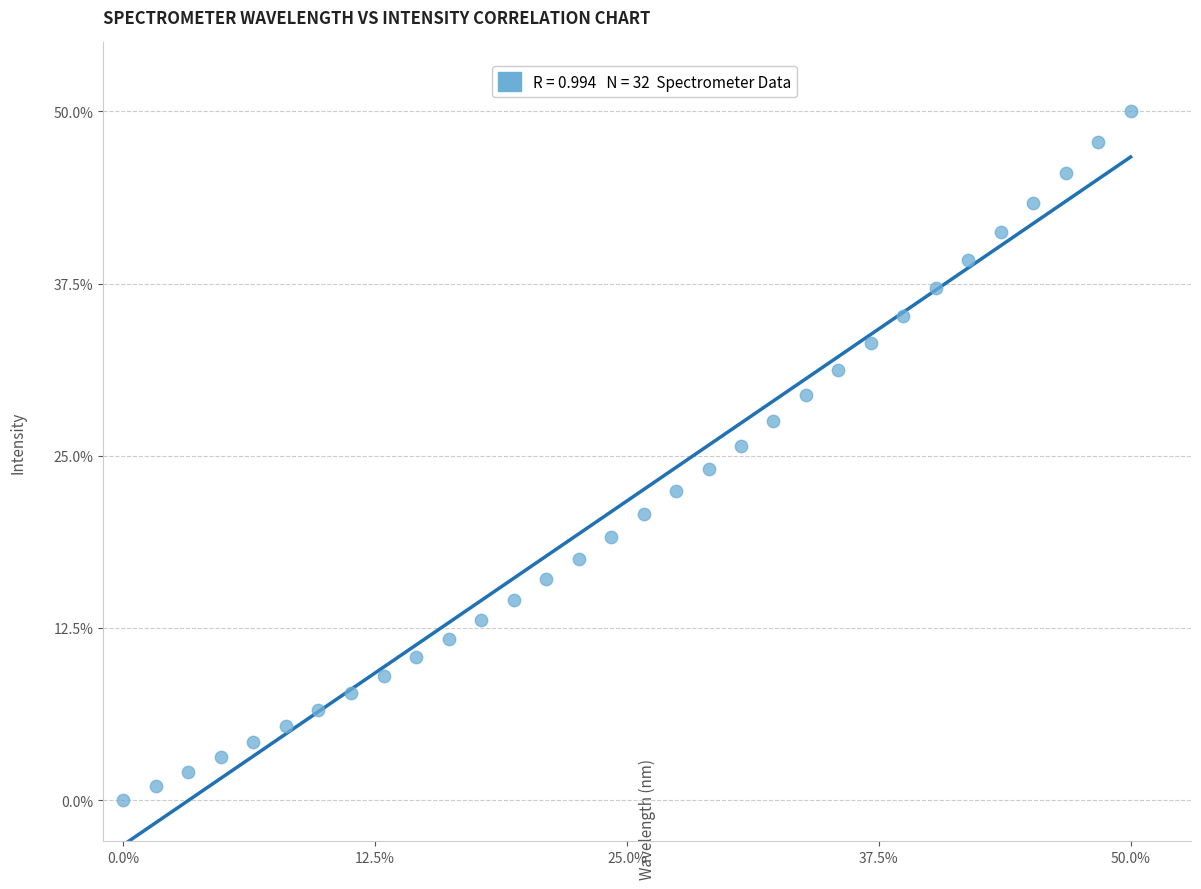

What is the range of Y values (max minus min)?

50.0